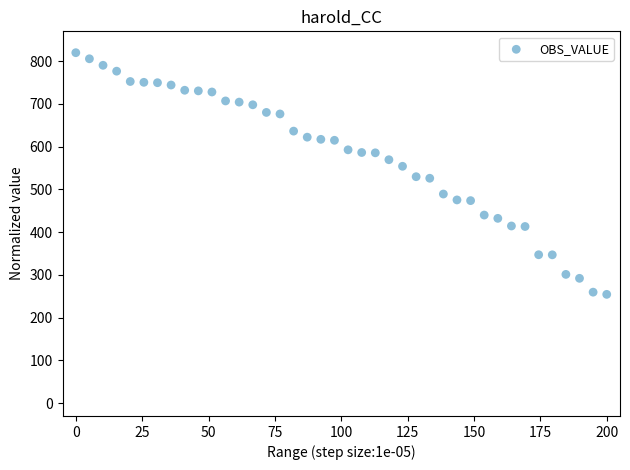

What is the range of X values (max minus min)?

200.0